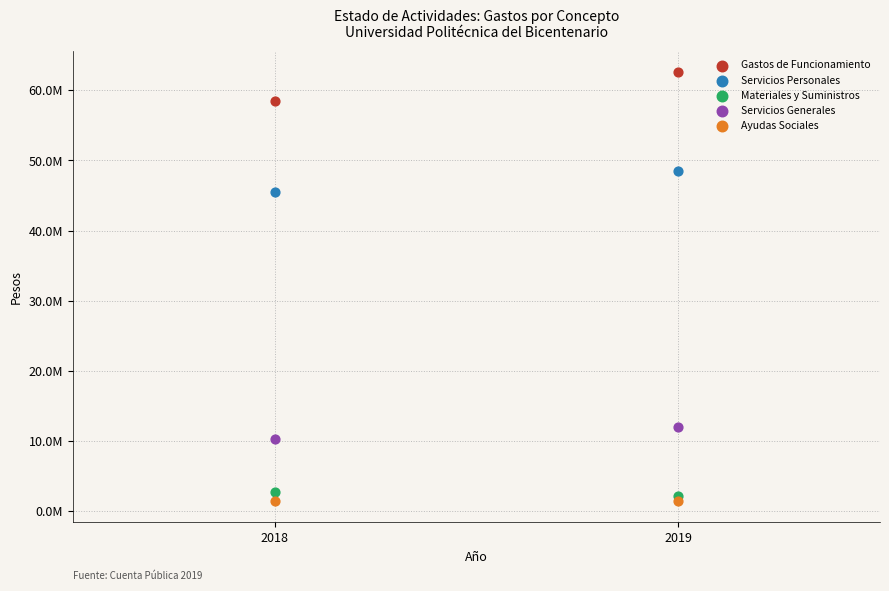

What are all the series names shown in the legend?

Gastos de Funcionamiento, Servicios Personales, Materiales y Suministros, Servicios Generales, Ayudas Sociales